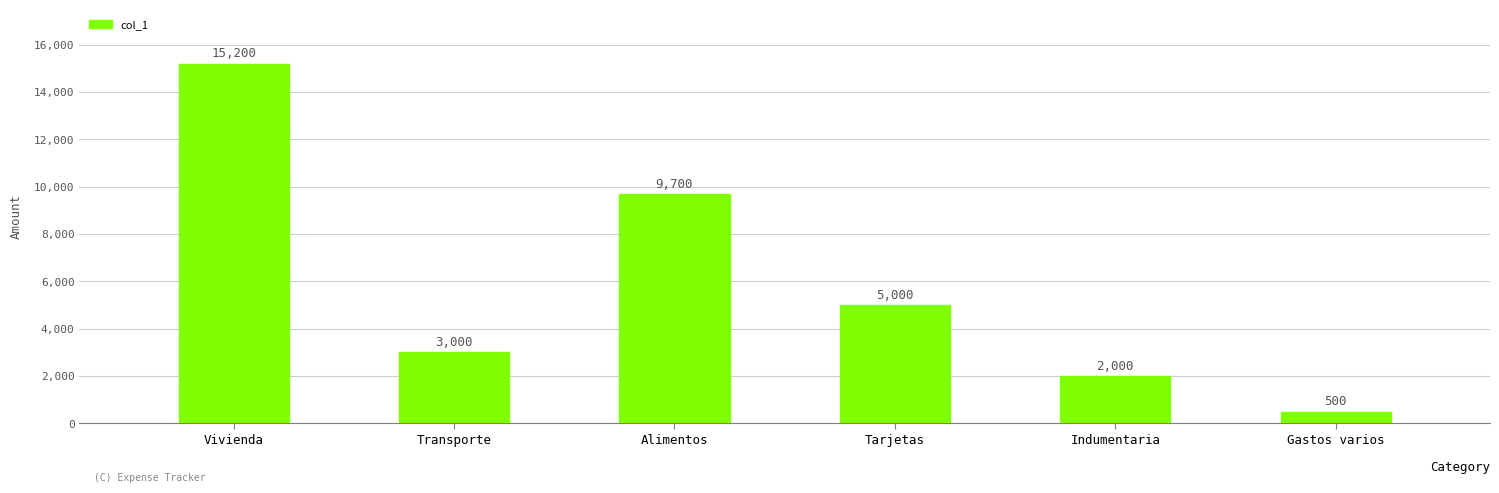

Is it true that the value at Transporte is 3000?

True